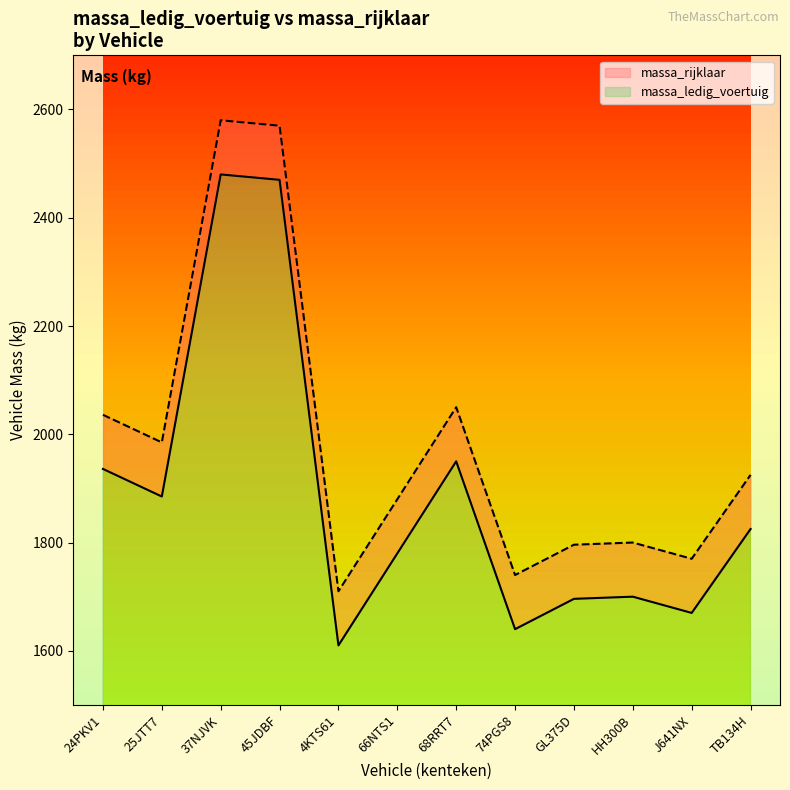

Rank the series at 4KTS61 from lowest to highest value.

massa_ledig_voertuig, massa_rijklaar